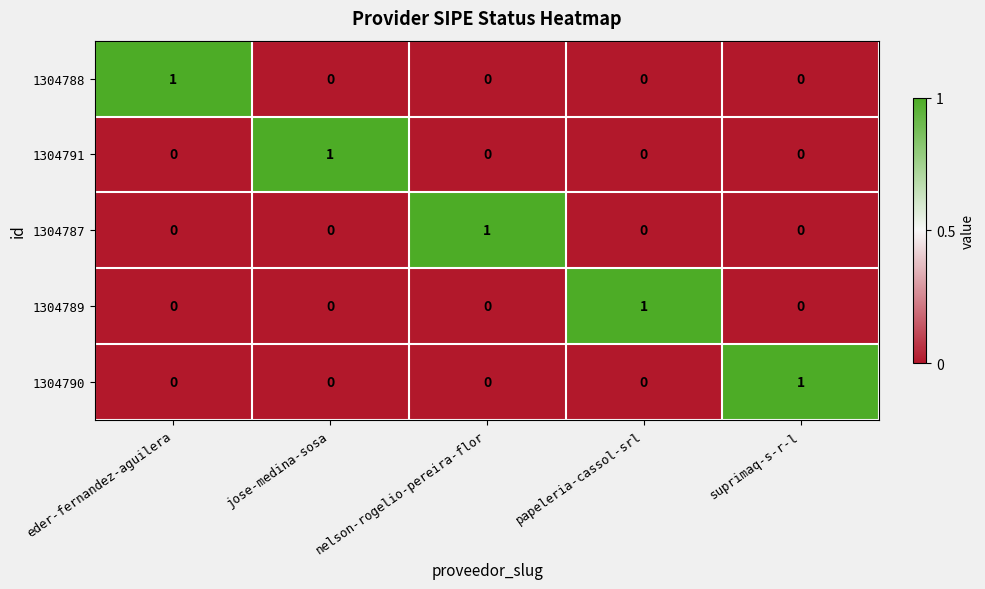

The 1304788 series shows 2 at eder-fernandez-aguilera. True or false?

False